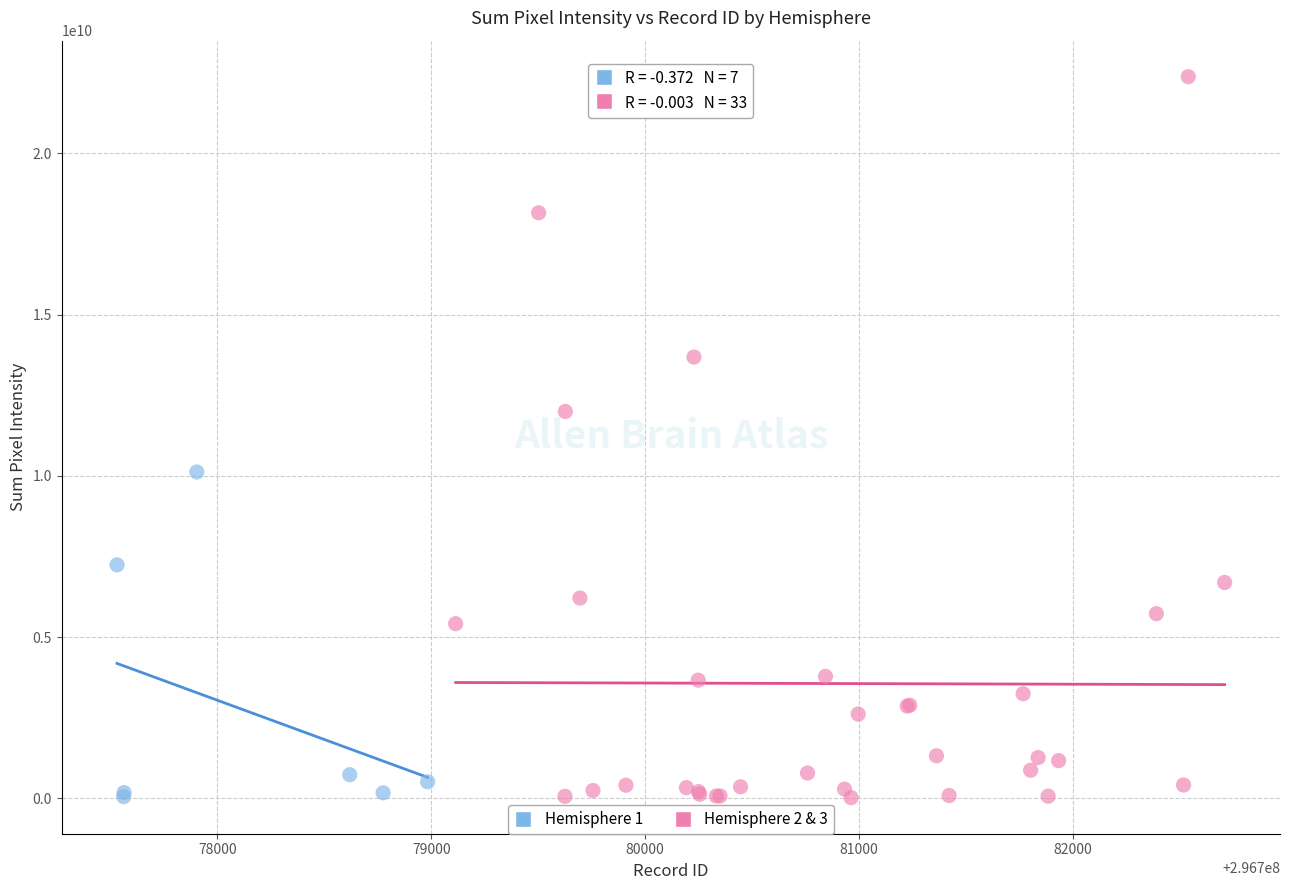

Which series contains the highest Y value?

Hemisphere 2 & 3